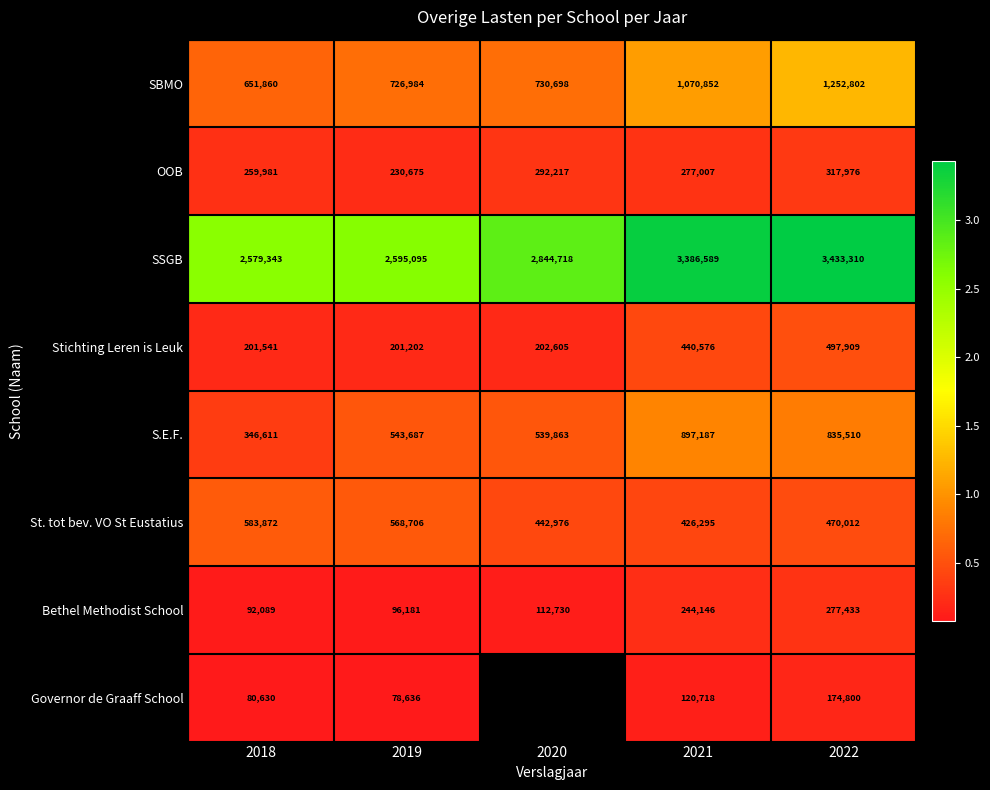

What is the difference between the maximum and minimum values in the Stichting Leren is Leuk series?

296707